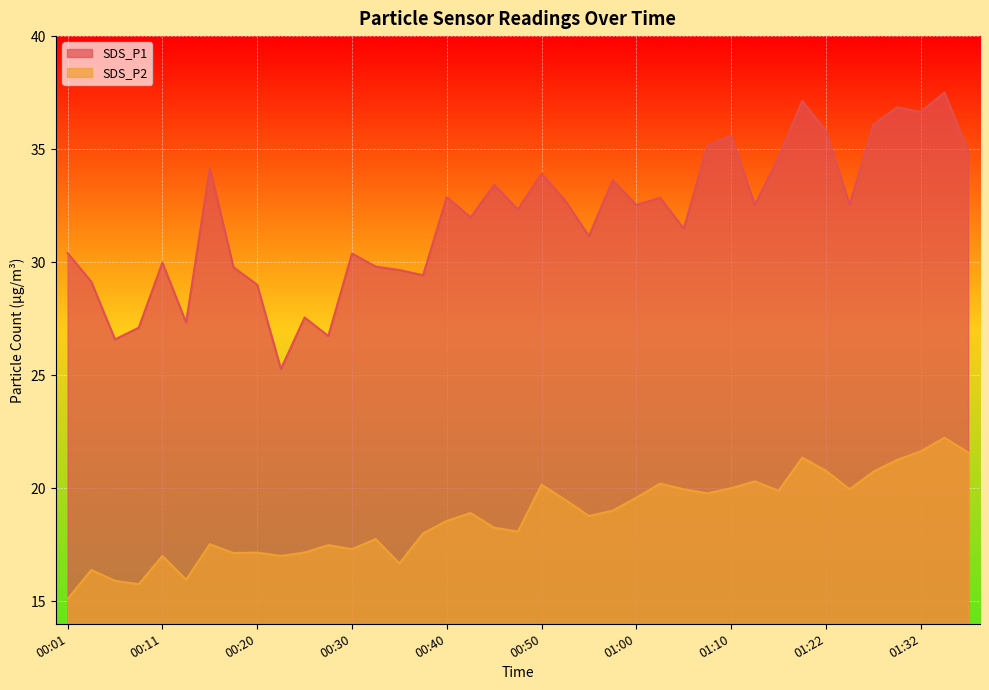

True or false: SDS_P1 and SDS_P2 cross at least once.

False